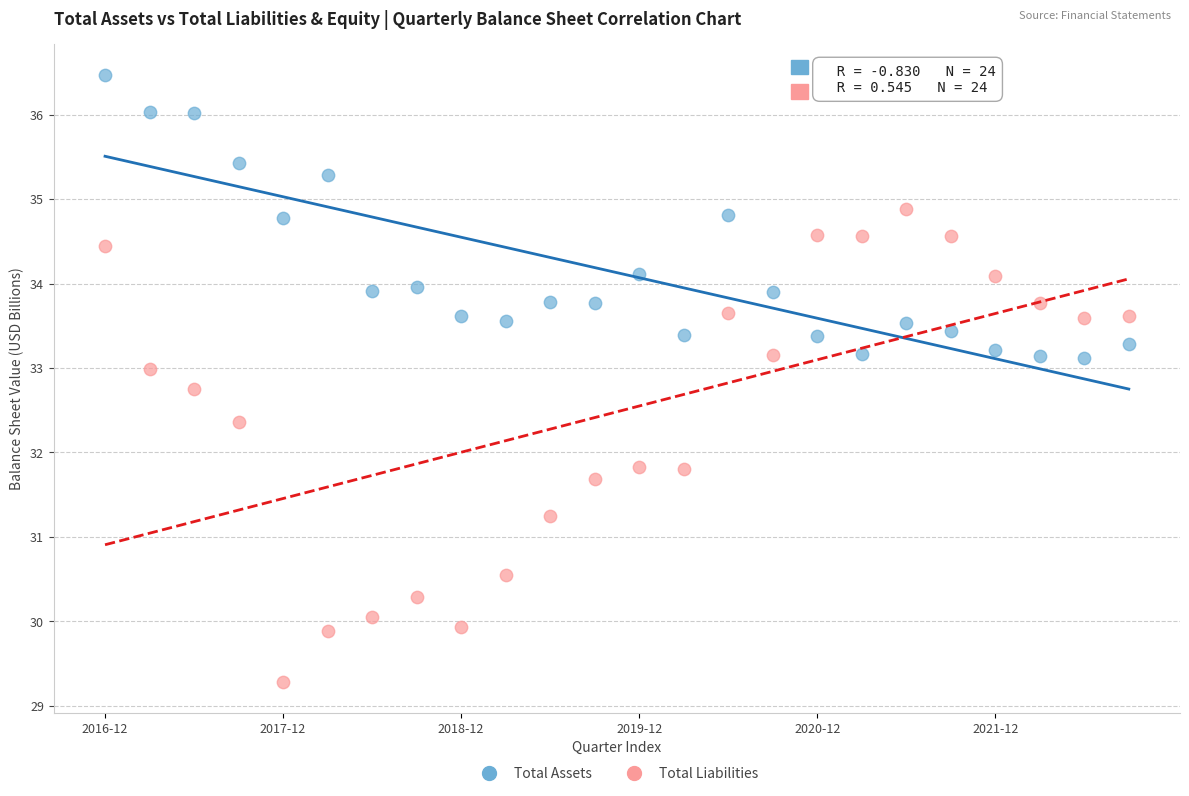

Across all data points, what is the range of Y values (max minus min)?

7.2